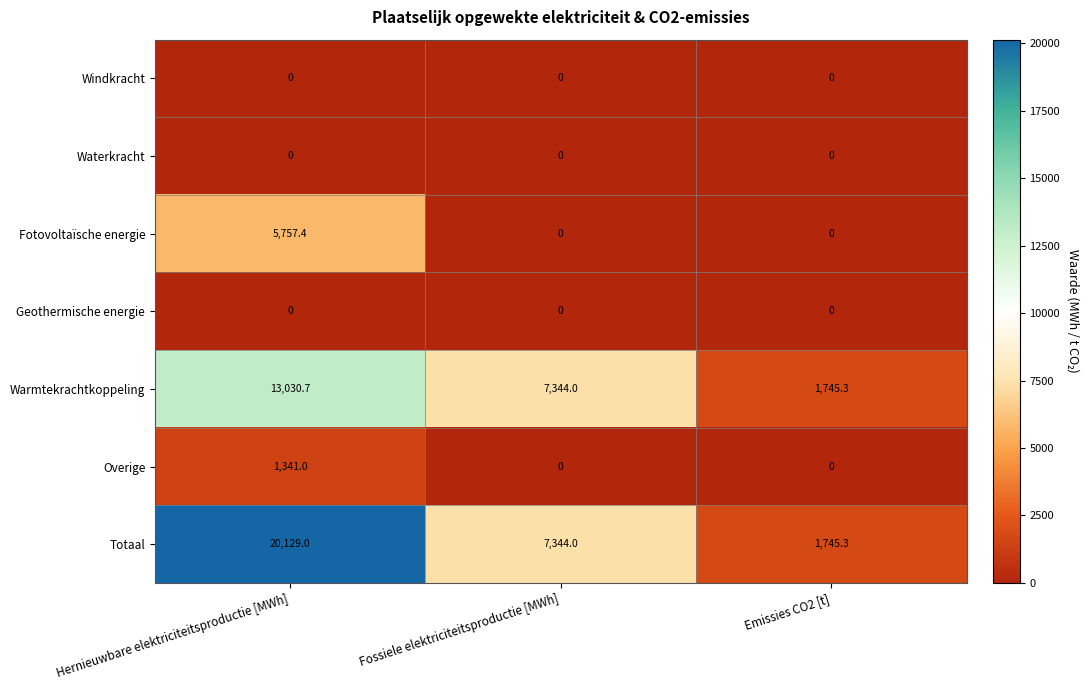

Rank the categories by Warmtekrachtkoppeling value from lowest to highest.

Emissies CO2 [t], Fossiele elektriciteitsproductie [MWh], Hernieuwbare elektriciteitsproductie [MWh]